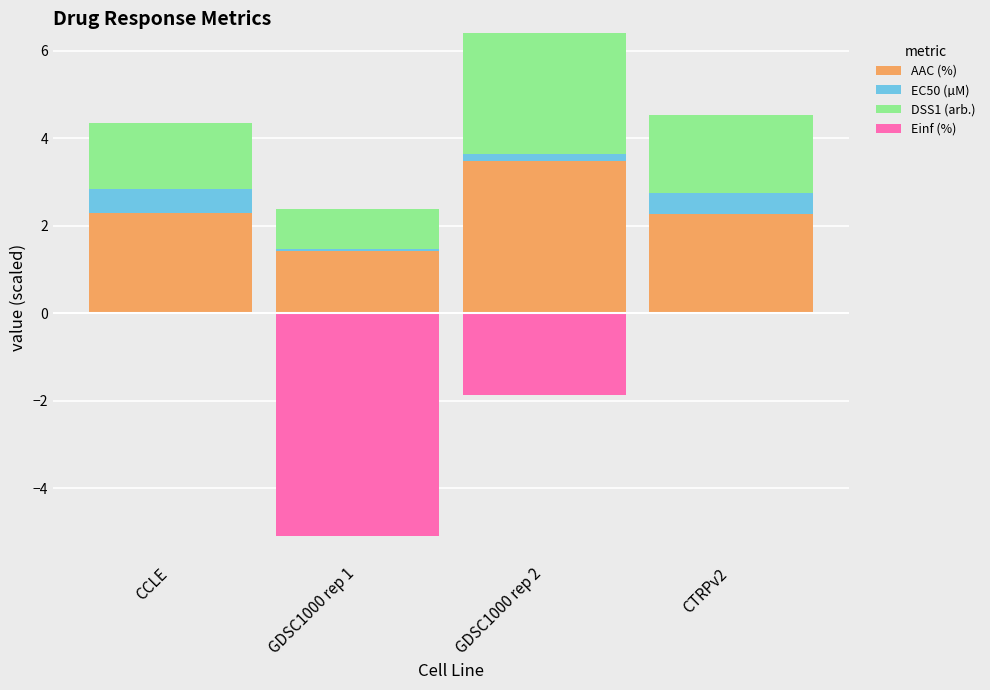

Is it true that DSS1 (arb.) equals 1.5 at CCLE?

True